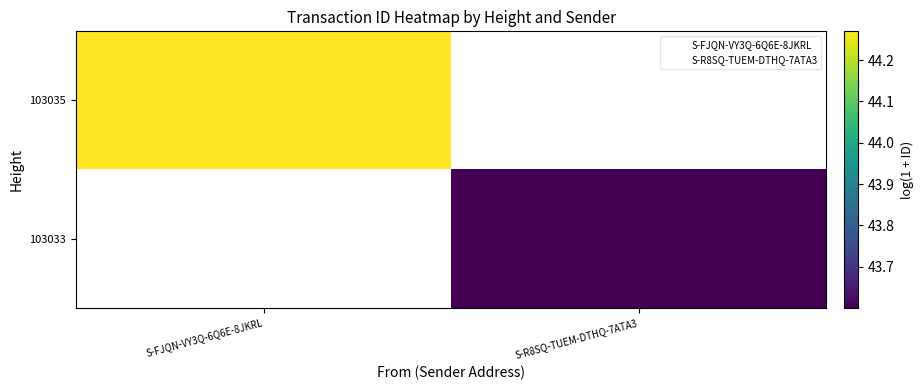

How many distinct data groups are displayed?

2